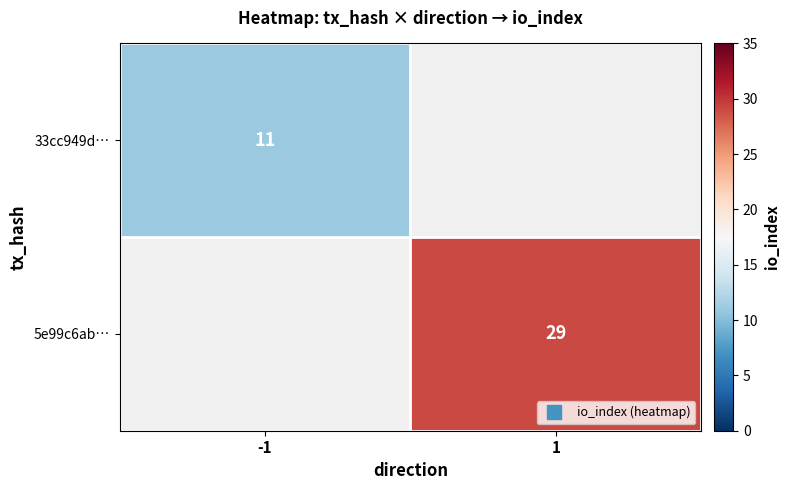

Which label corresponds to the largest value in the chart?

1